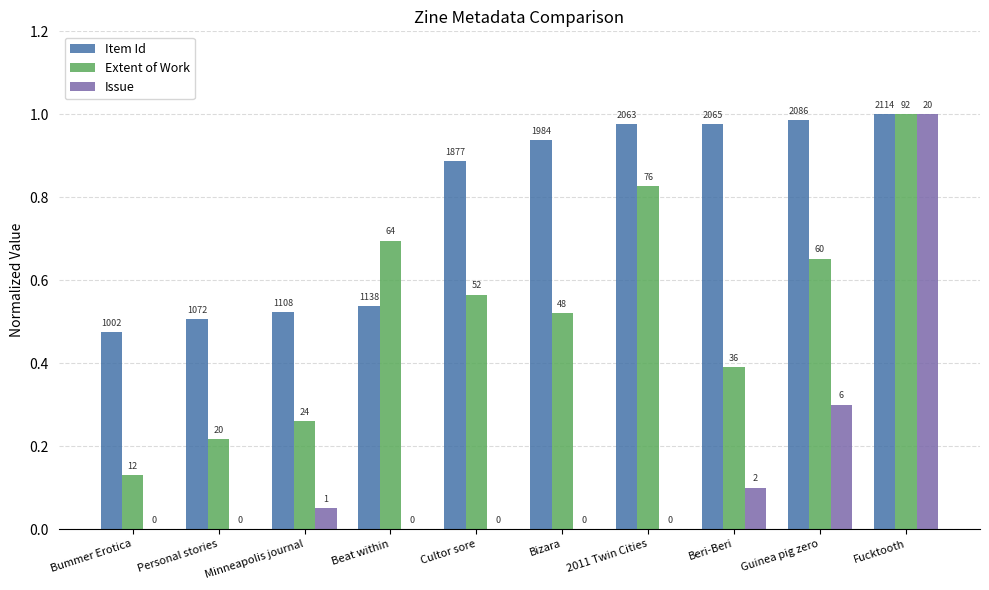

Does the chart contain stacked bars?

No